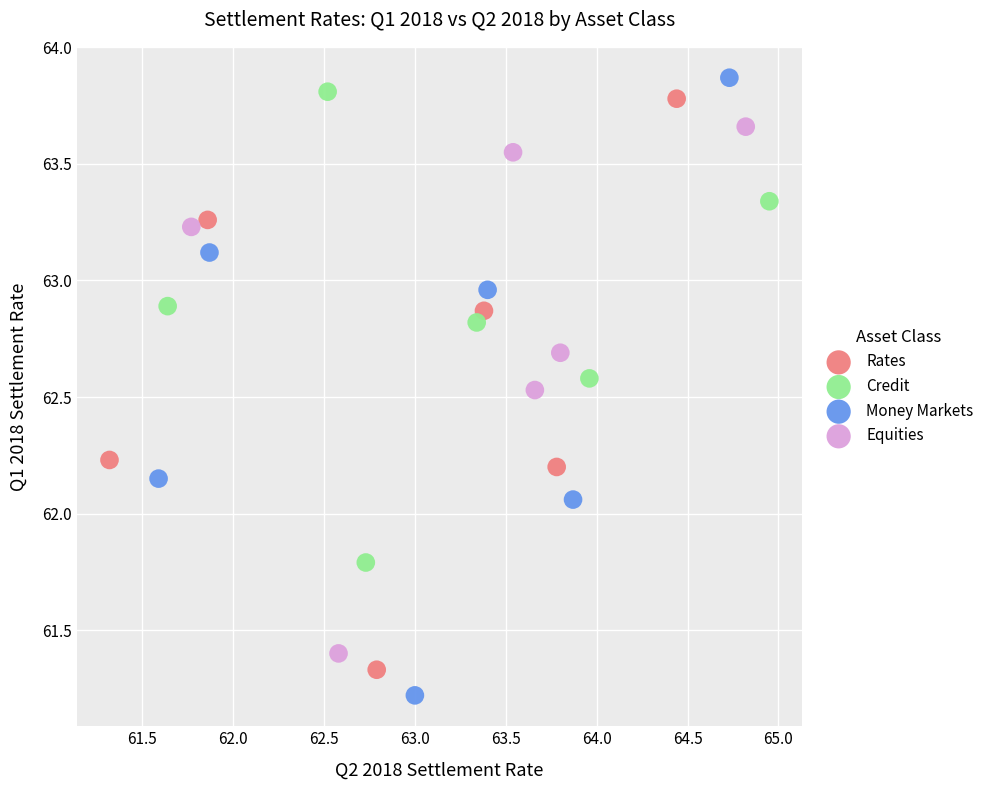

Which series has the widest spread of Y values?

Money Markets